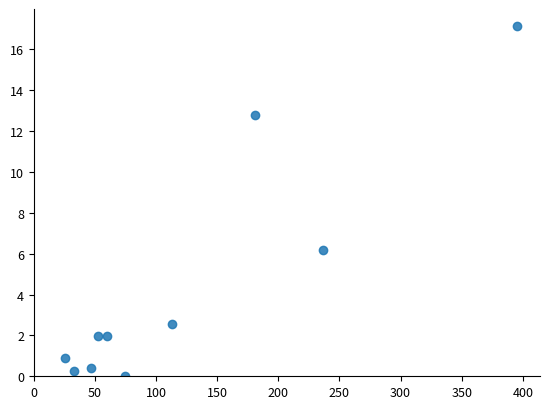

What is the range of Y values (max minus min)?

17.1